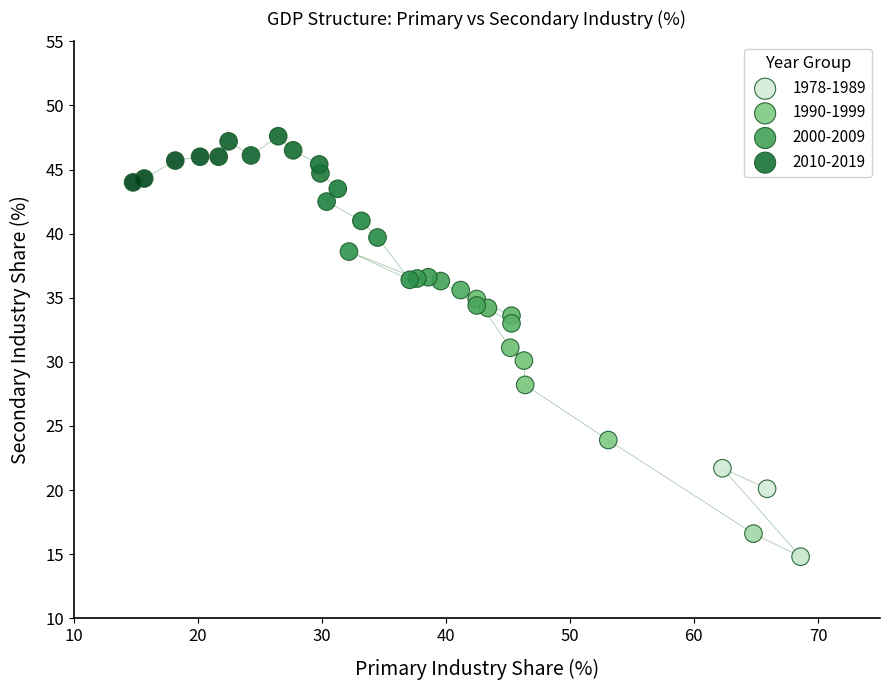

Which series contains the lowest Y value?

1978-1989